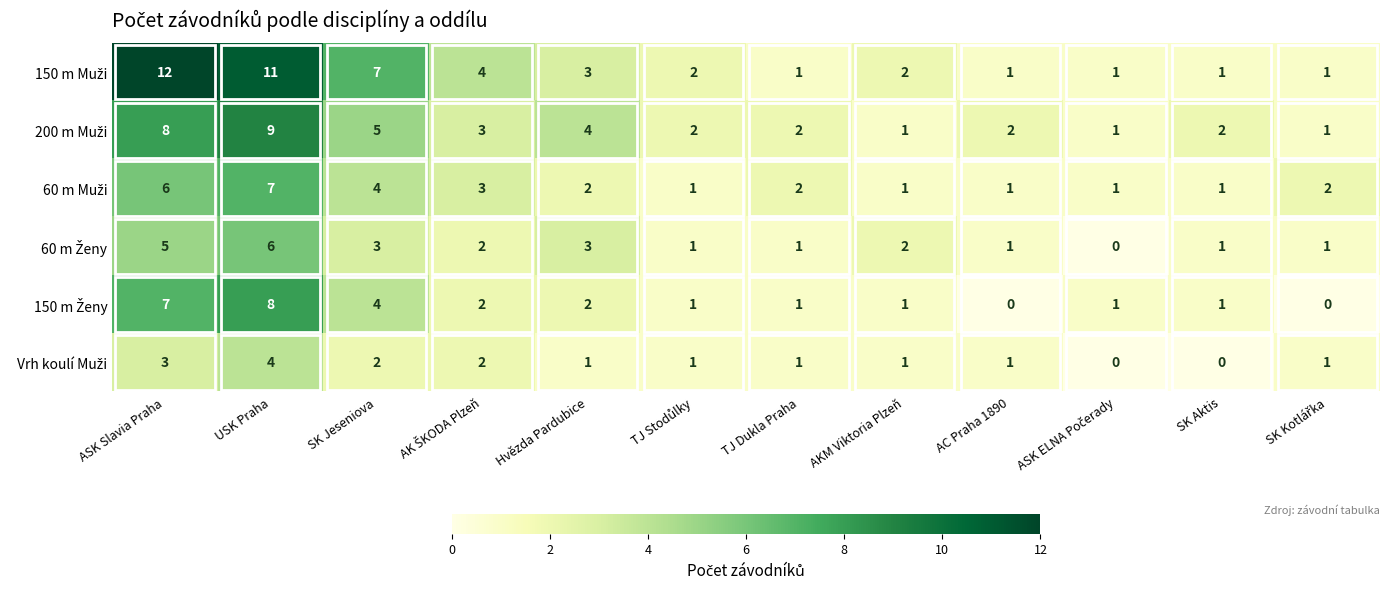

At which category is the sum across all series the highest?

USK Praha